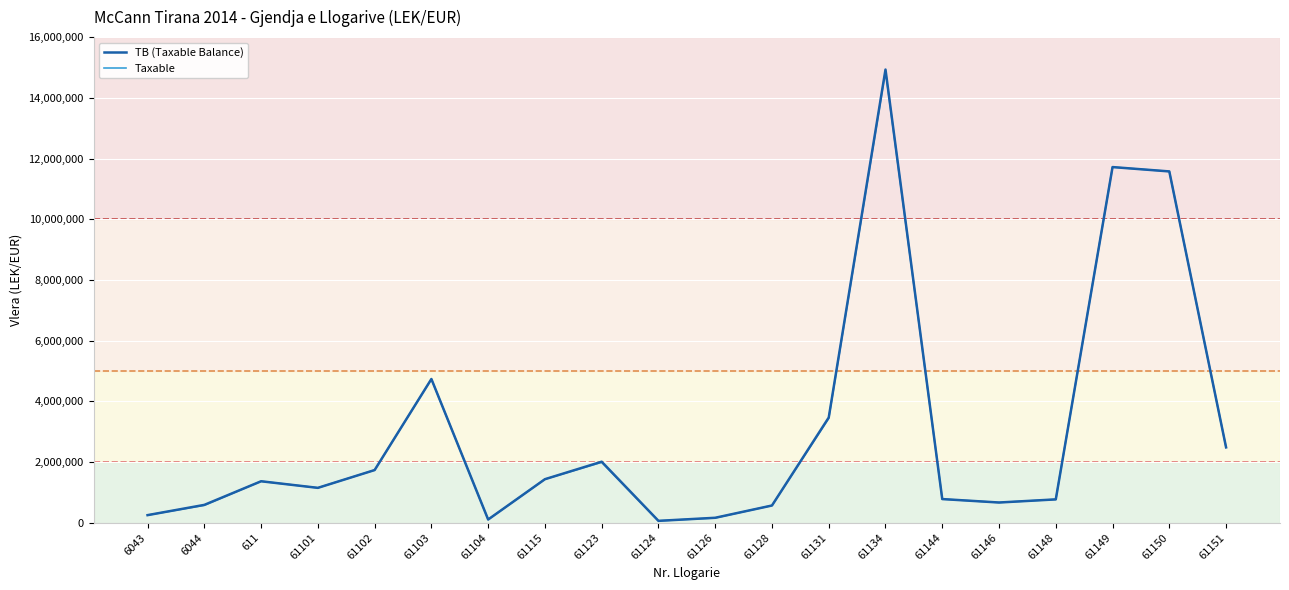

How many distinct data groups are displayed?

2